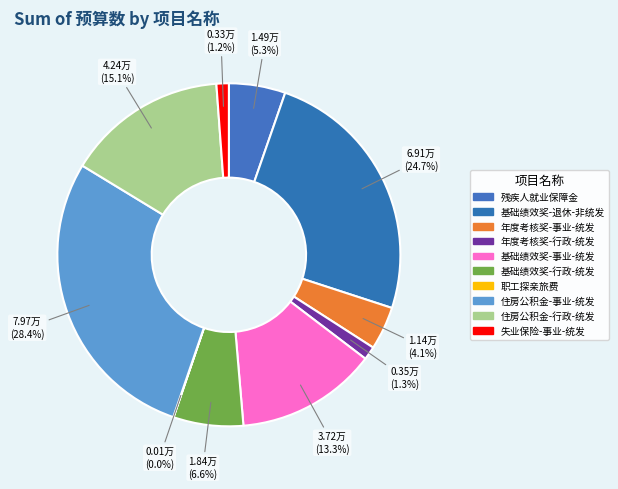

The 残疾人就业保障金 slice represents 5% of the pie. True or false?

True